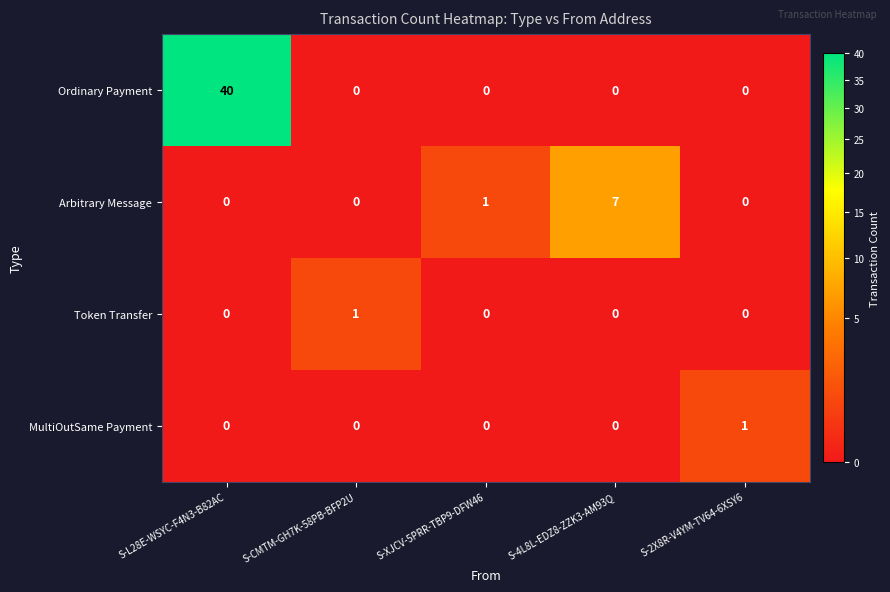

Which series has the largest total across all categories?

Ordinary Payment